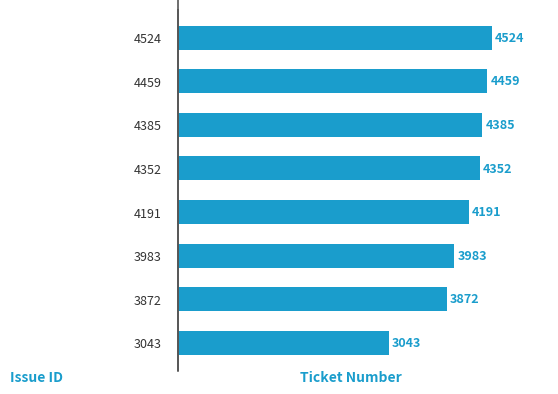

Approximately how many times larger is the value at 4385 compared to 3043?

1.4